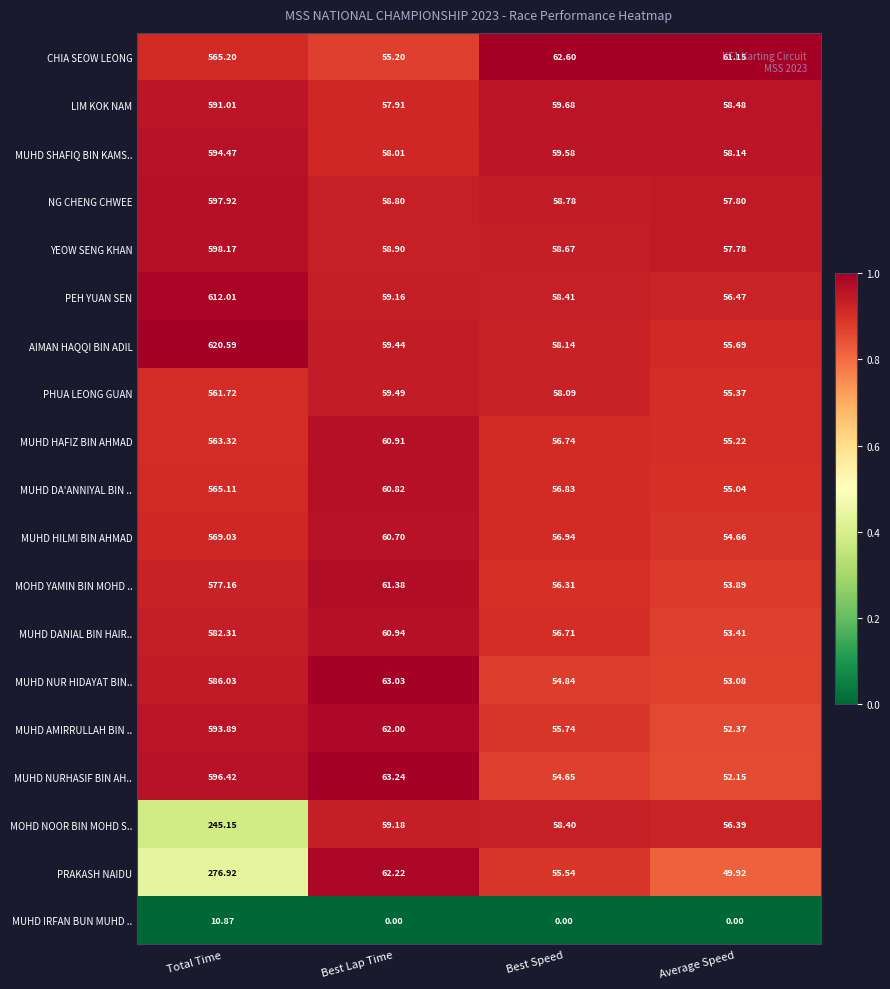

How many distinct data groups are displayed?

19